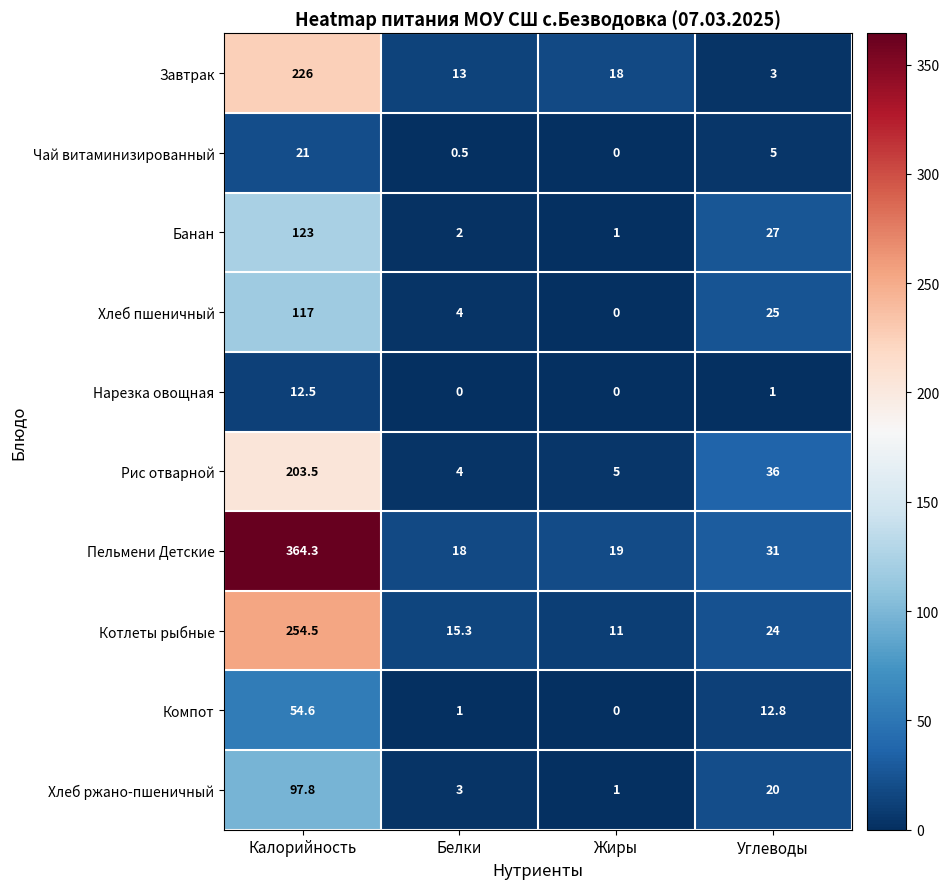

What is the greatest value displayed?

364.3